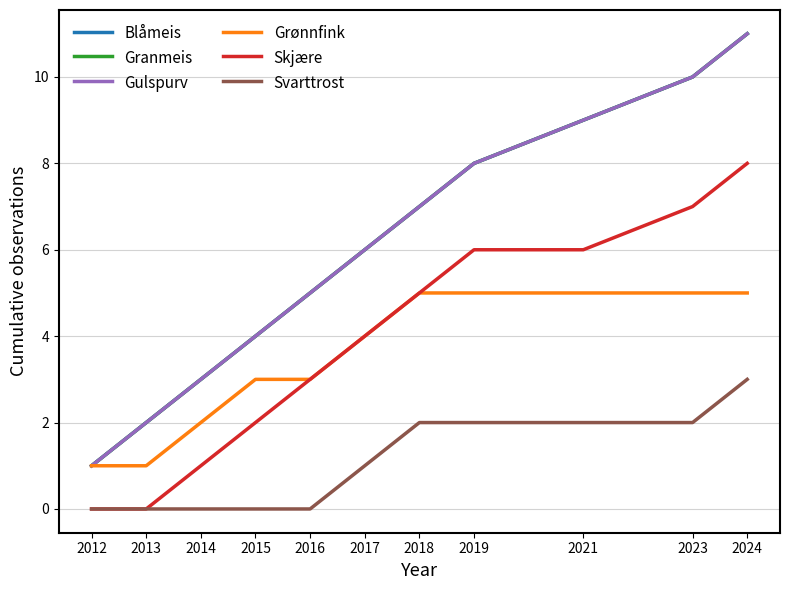

Does the chart display data point markers on the line(s)?

No